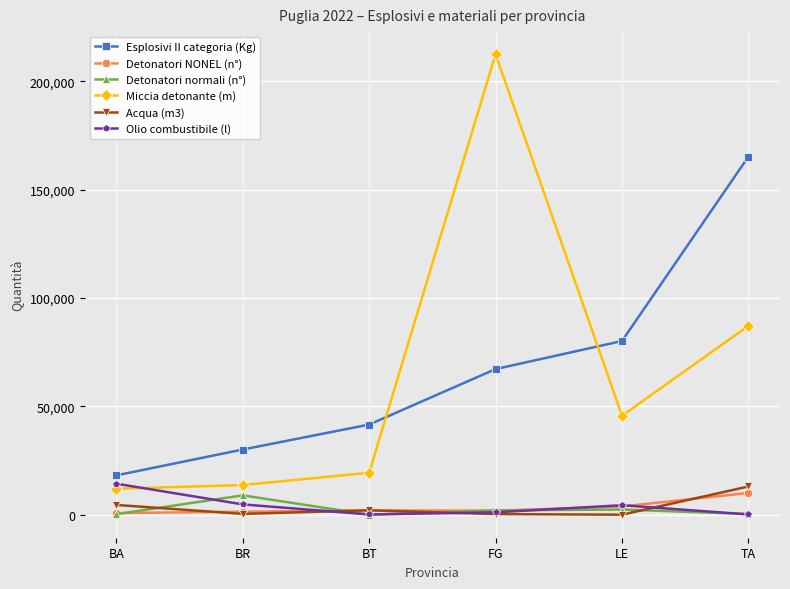

What is the lowest value of the Esplosivi II categoria (Kg) series?

18150